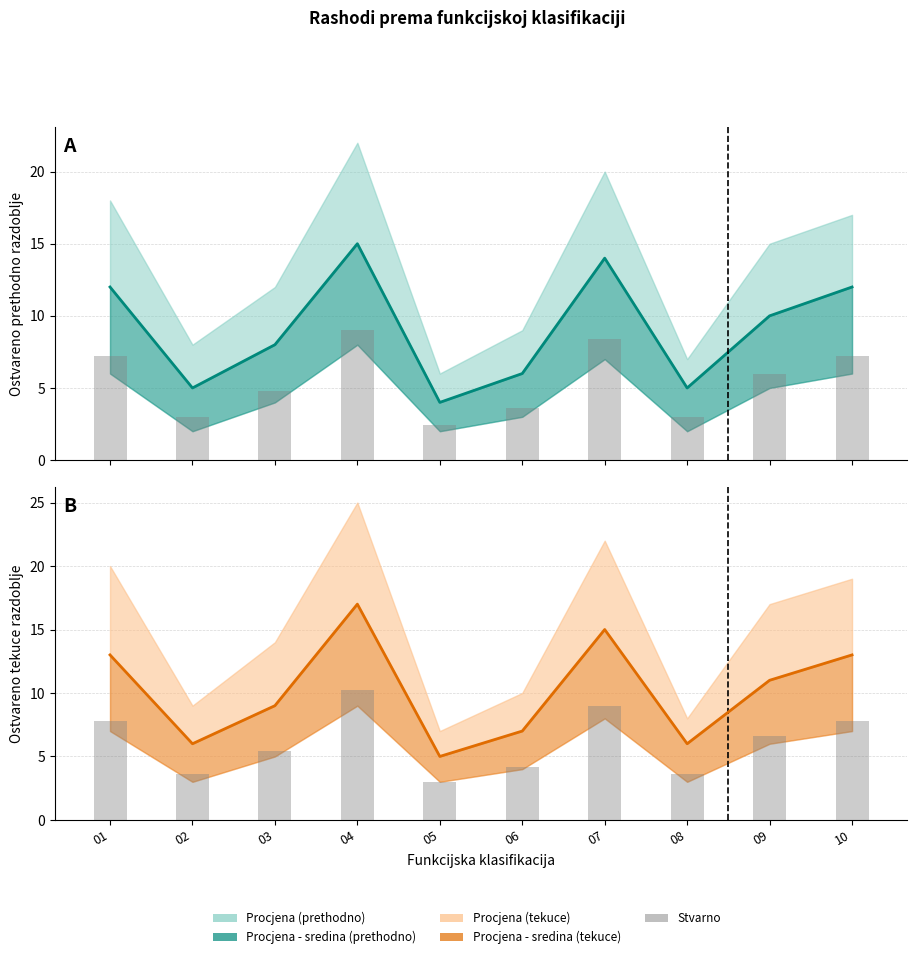

Reading left to right, transcribe all the data shown in this chart.

Prethodno - sredina: 01=12.0	02=5.0	03=8.0	04=15.0	05=4.0	06=6.0	07=14.0	08=5.0	09=10.0	10=12.0
Prethodno - stvarno: 01=7.2	02=3.0	03=4.8	04=9.0	05=2.4	06=3.6	07=8.4	08=3.0	09=6.0	10=7.2
Tekuce - sredina: 01=13.0	02=6.0	03=9.0	04=17.0	05=5.0	06=7.0	07=15.0	08=6.0	09=11.0	10=13.0
Tekuce - stvarno: 01=7.8	02=3.6	03=5.4	04=10.2	05=3.0	06=4.2	07=9.0	08=3.6	09=6.6	10=7.8